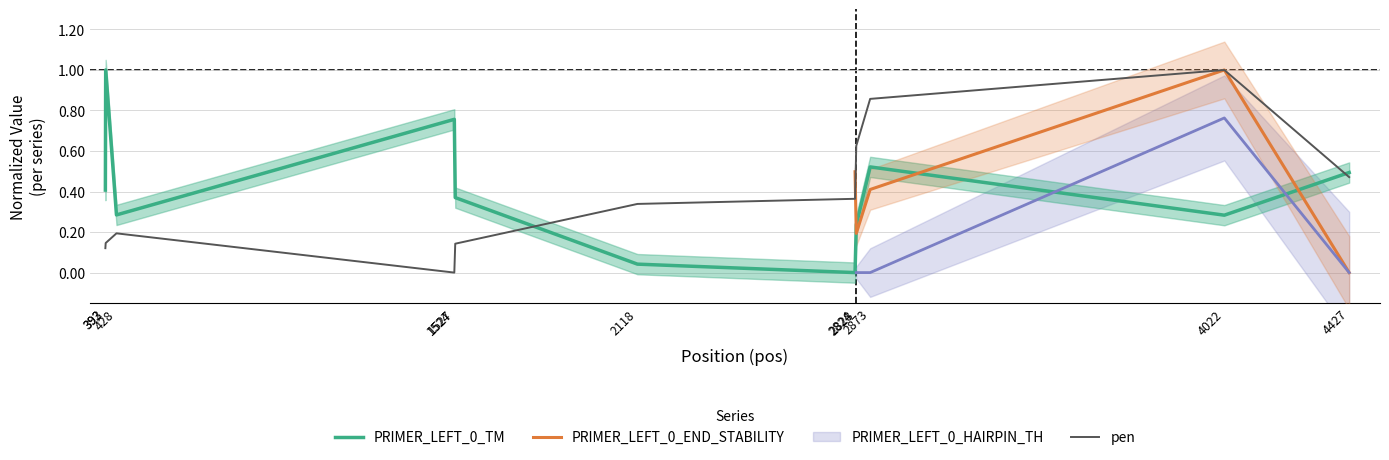

Which label corresponds to the largest value in the chart?

393